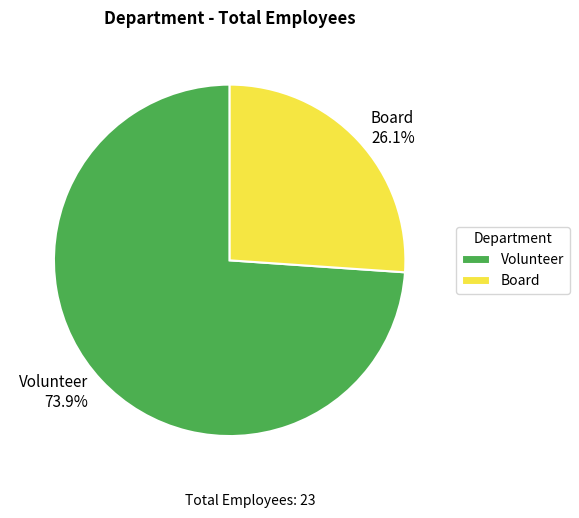

To the nearest percent, what portion does Board represent?

26%